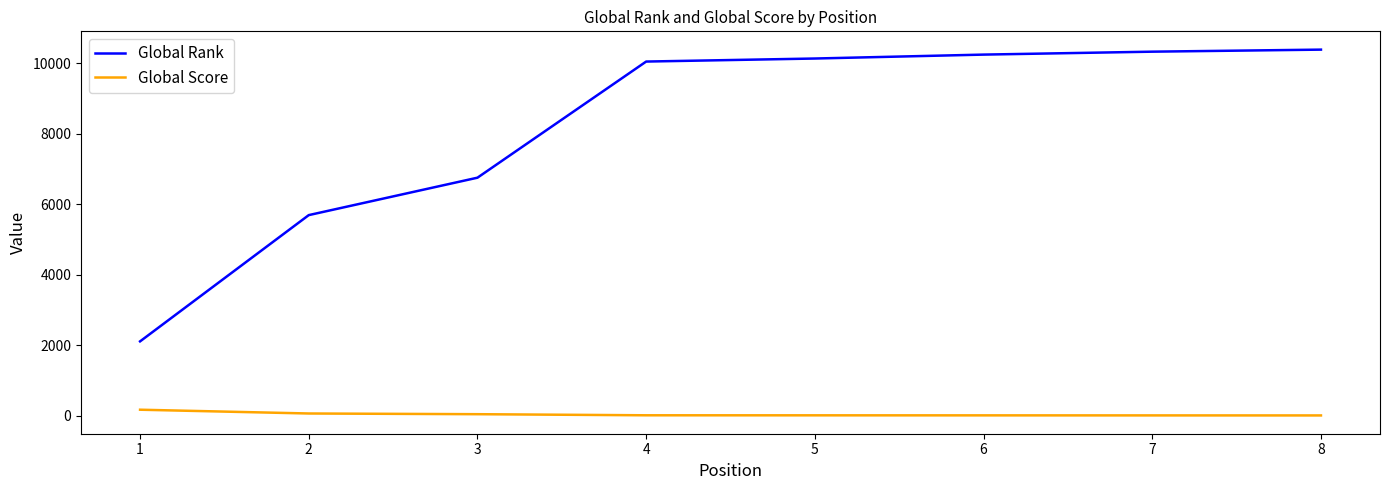

Which series changed the most between 2 and 6?

Global Rank